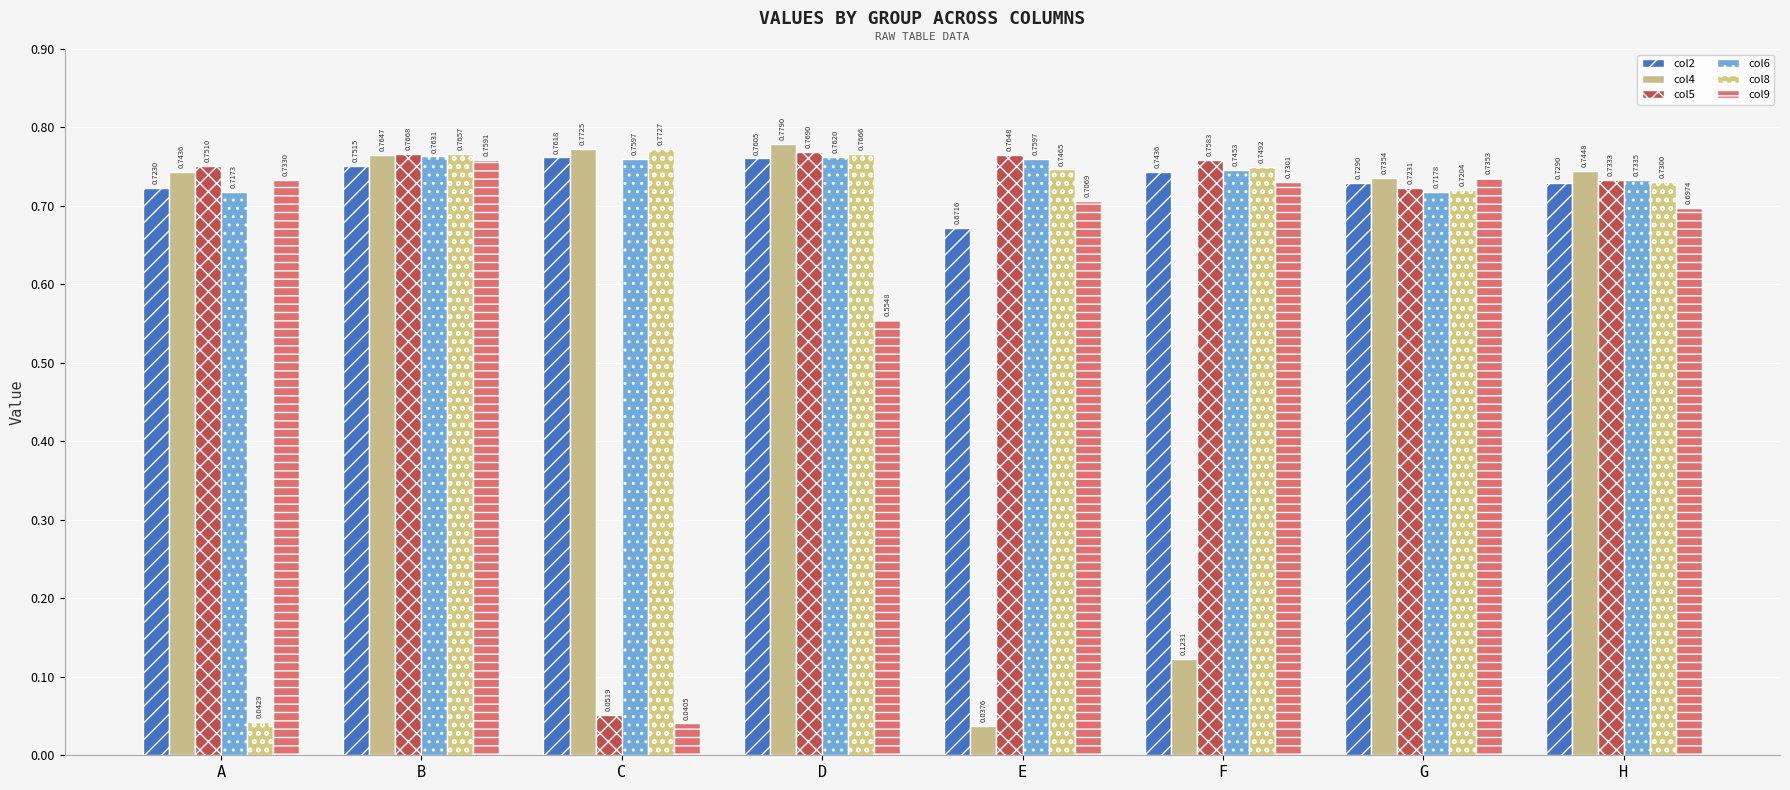

Which series has the widest spread of values?

col4